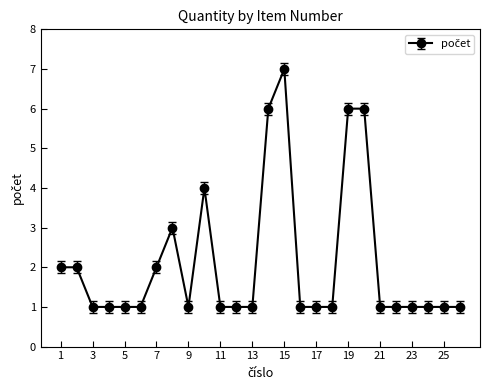

What is the maximum value shown in the chart?

7